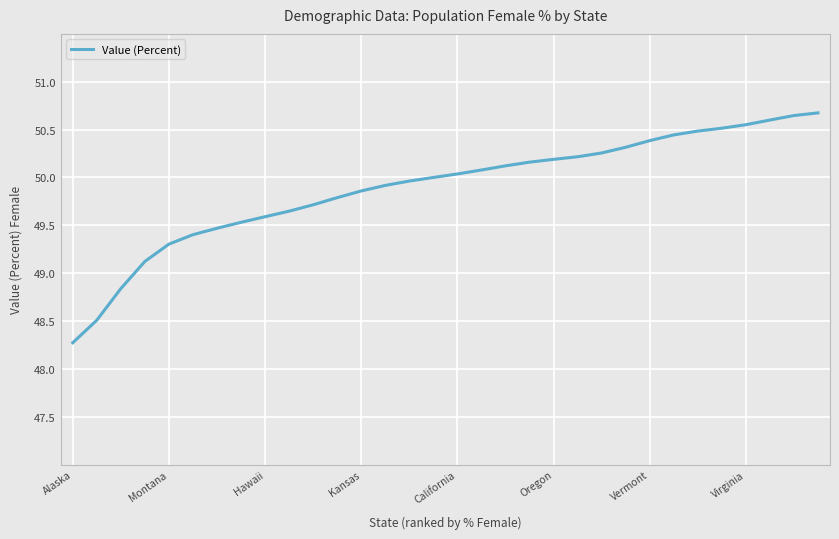

What is the maximum value shown in the chart?

50.7